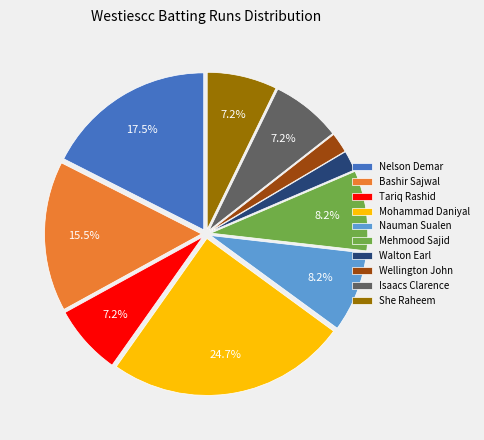

How many slices are in this pie chart?

10